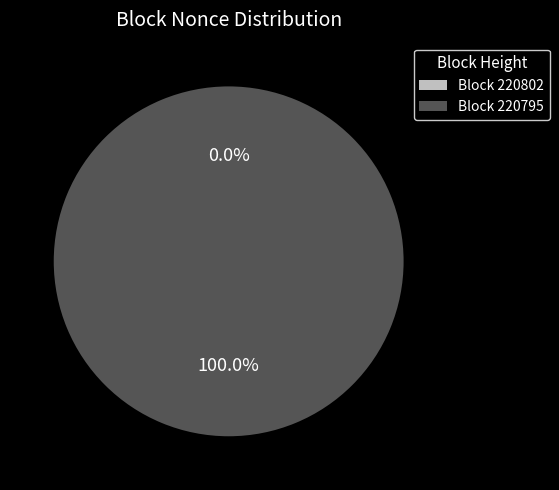

Which has a higher value, 220802 or 220795?

220795